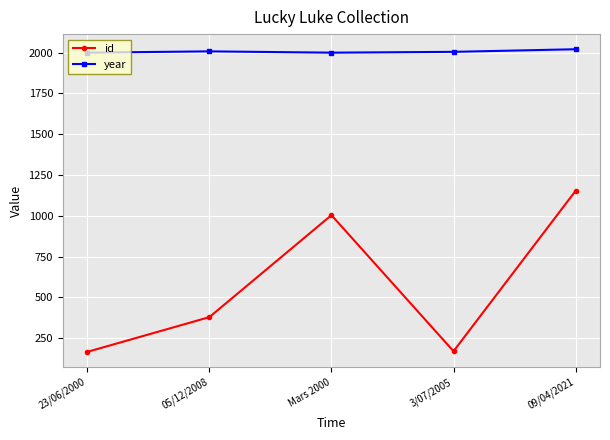

Where is the first local maximum for id?

Mars 2000